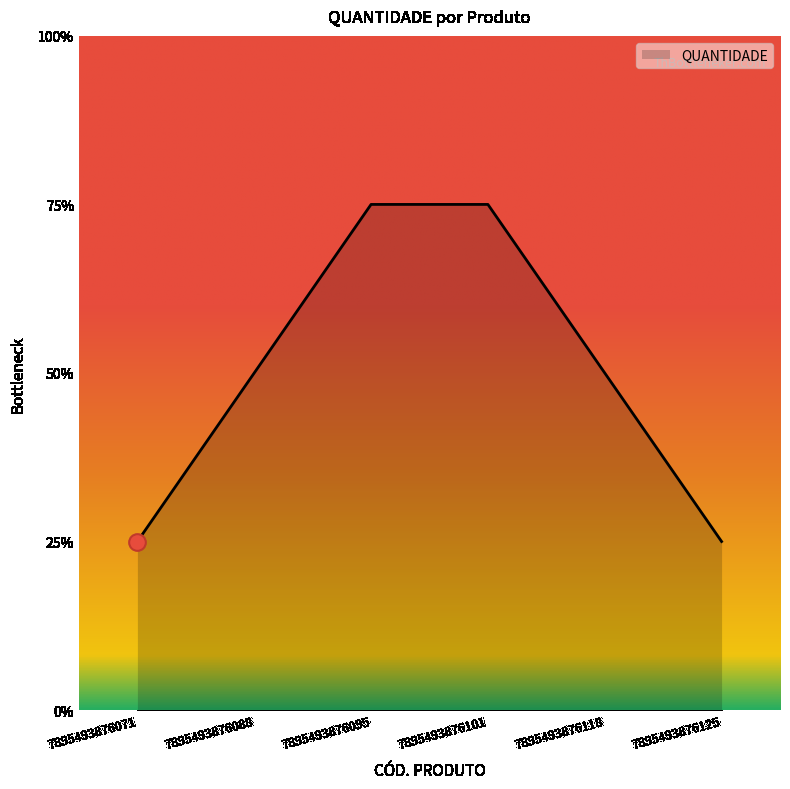

True or false: there are more than 1 points higher than both neighbors.

False